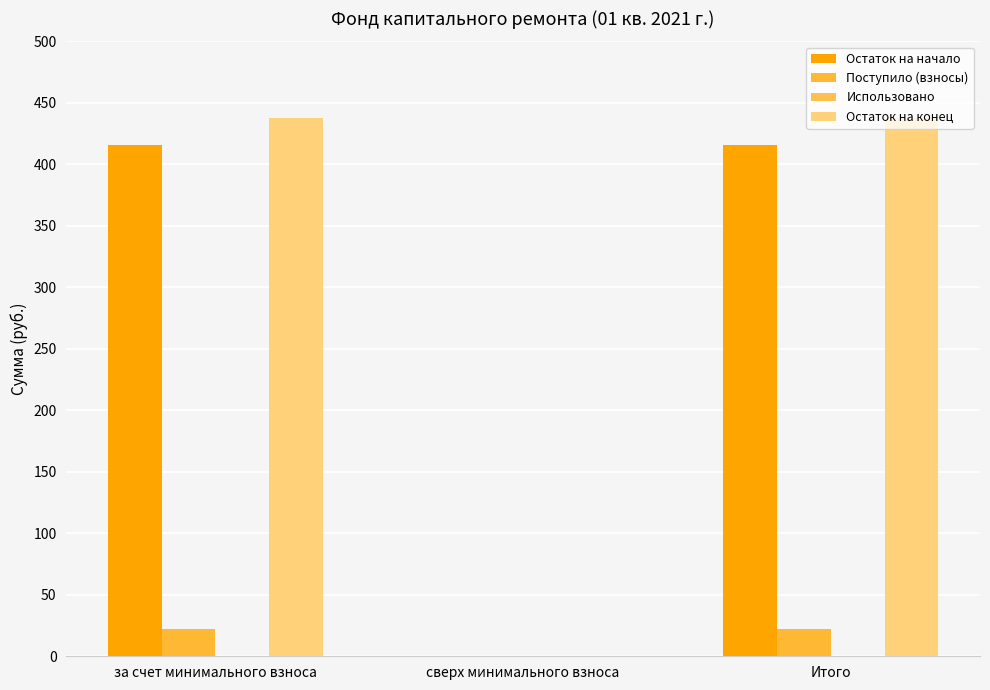

What is the difference between the Остаток на конец values at сверх минимального взноса and Итого?

437.9